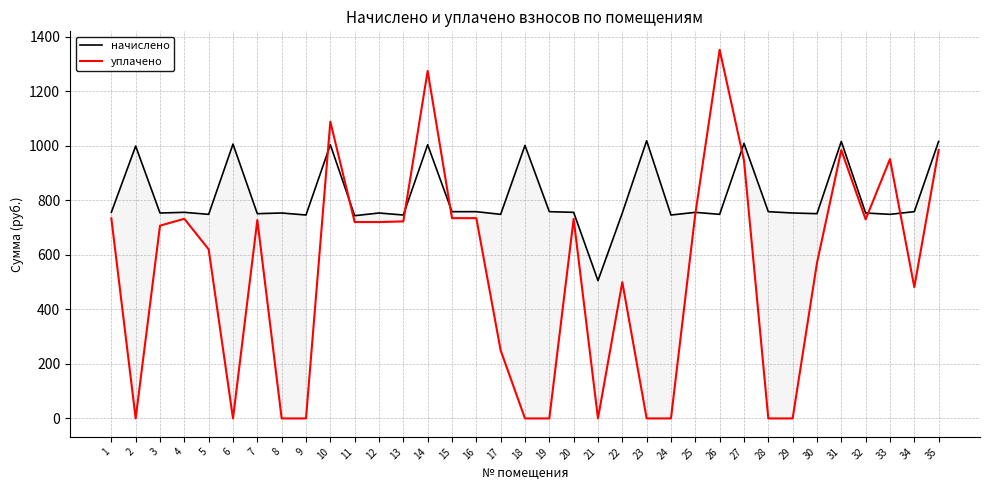

How many values in the уплачено series exceed 720?

18